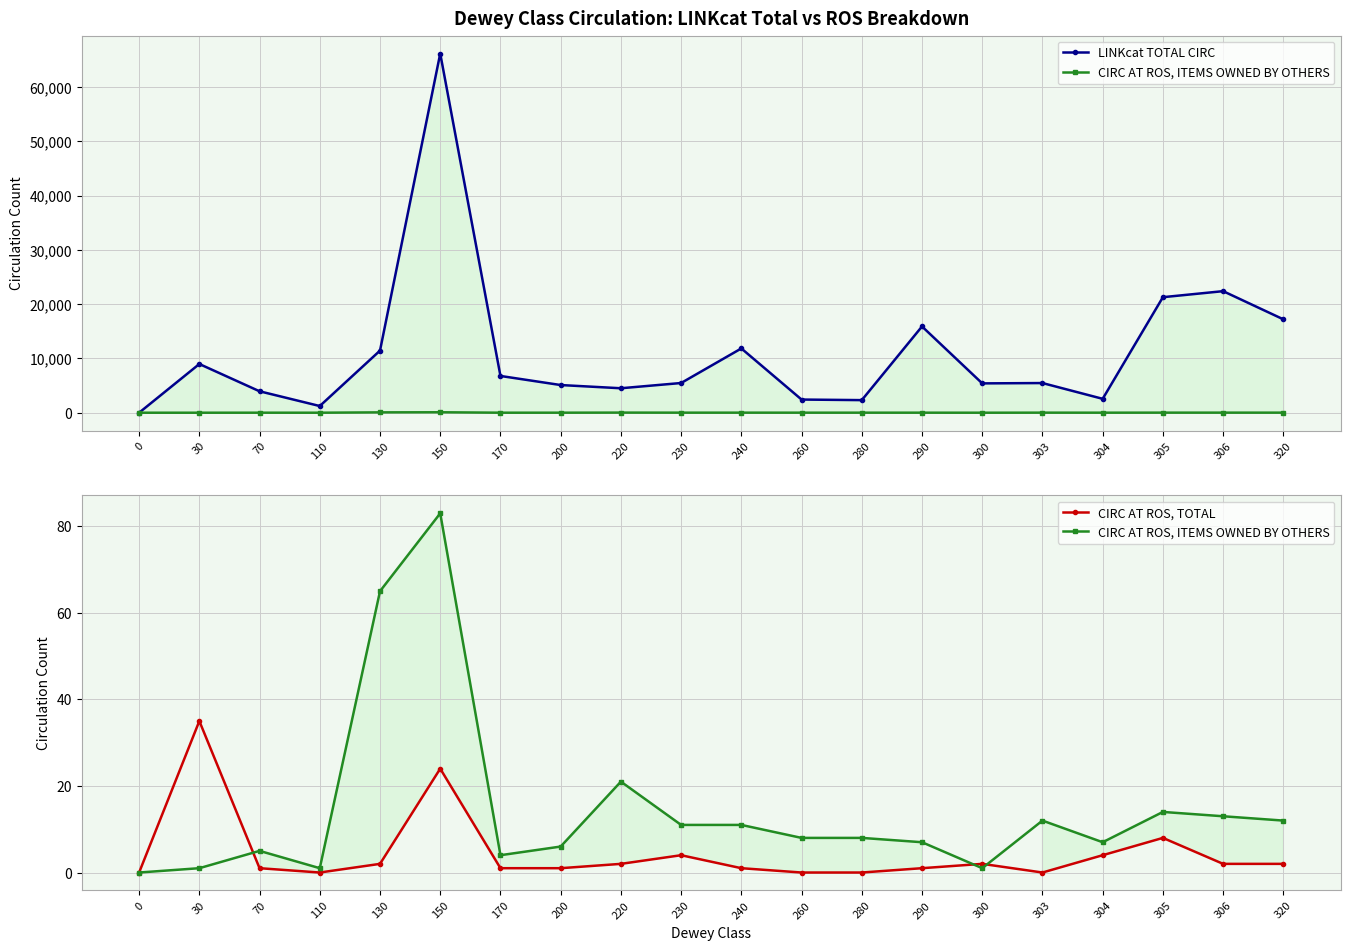

After their last crossing, which series has the higher values: CIRC AT ROS, TOTAL or CIRC AT ROS, ITEMS OWNED BY OTHERS?

CIRC AT ROS, ITEMS OWNED BY OTHERS